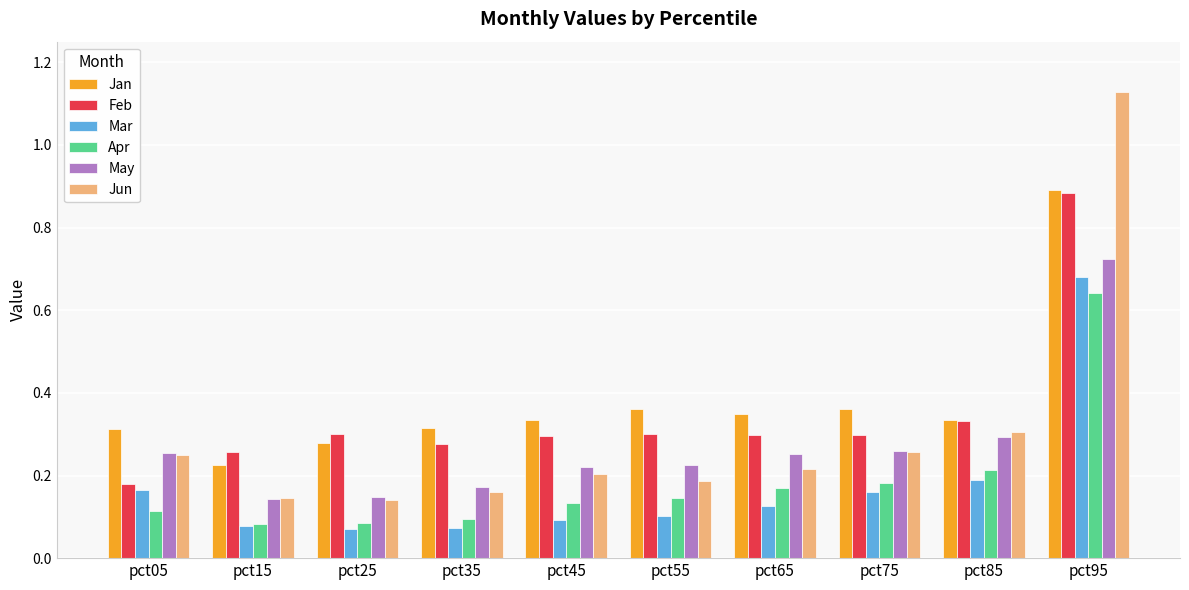

At which label does Jan reach its peak?

pct95